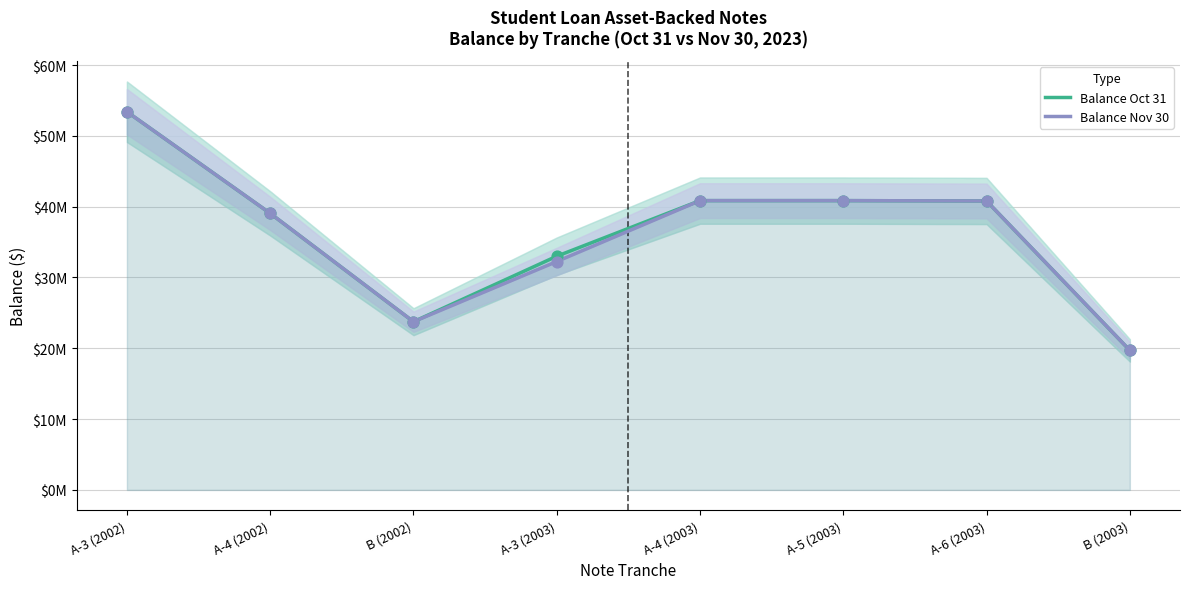

Which series reaches the minimum Y coordinate?

Balance Oct 31